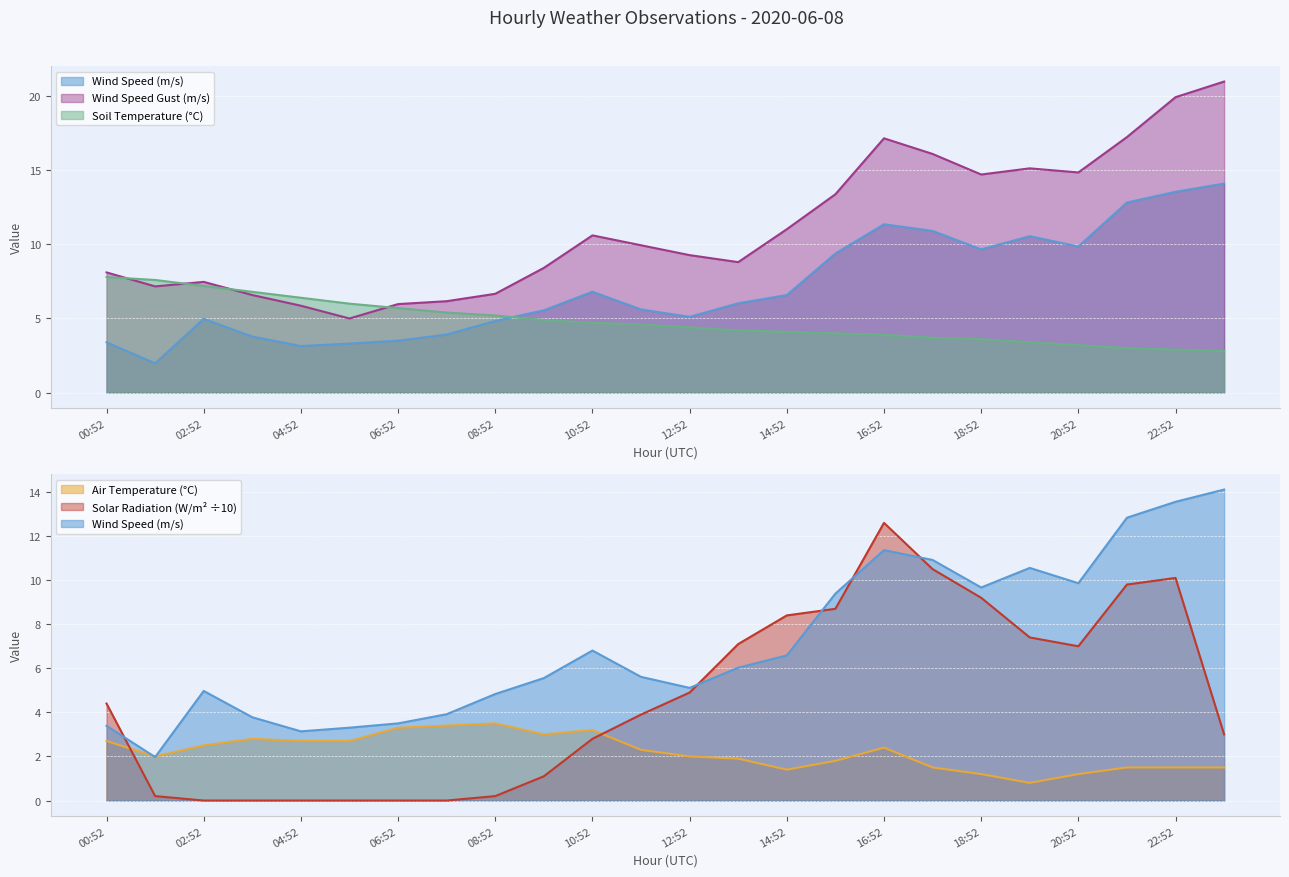

In PYR_SOLAR_scaled, how many points are lower than both neighbors (excluding endpoints)?

1